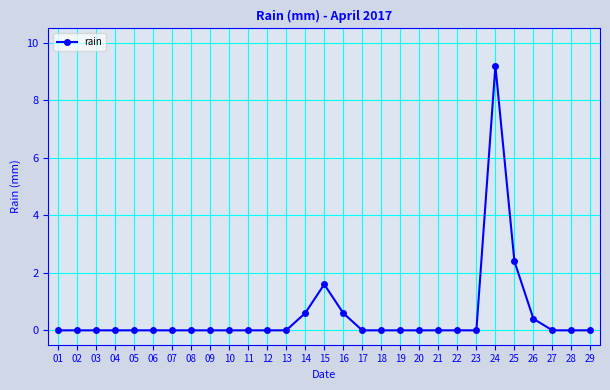

What is the change in value from 26 to 29?

-0.4